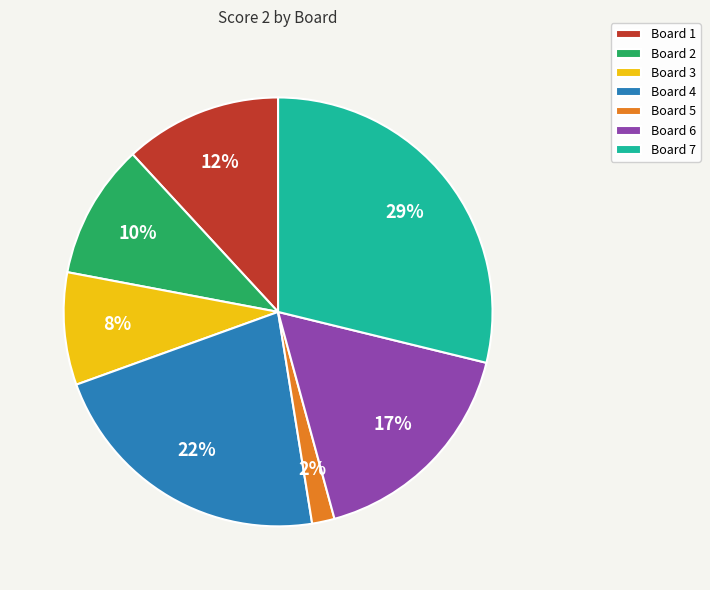

Count the number of slices in the pie.

7